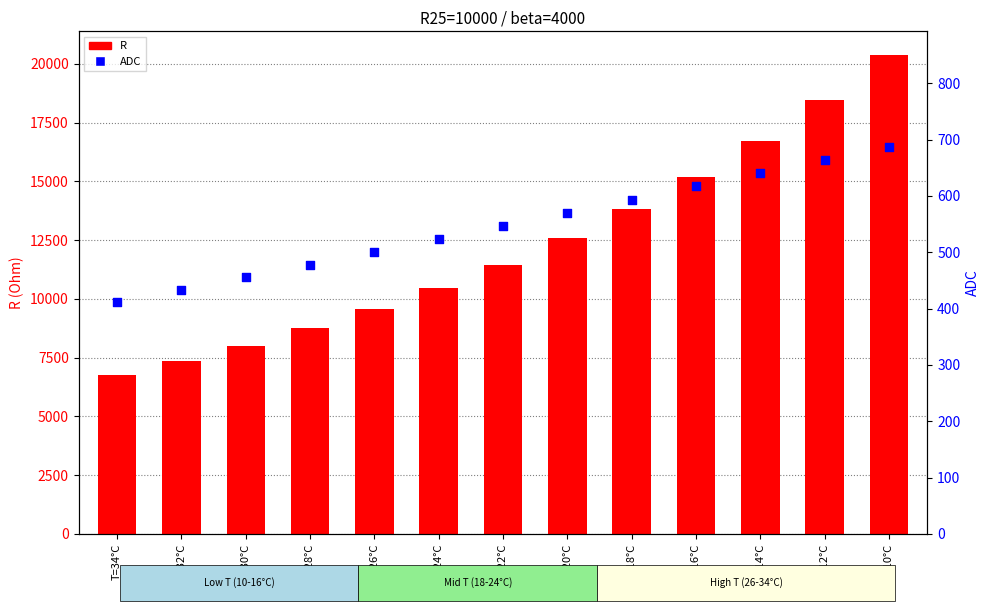

Which series contains the lowest Y value?

ADC